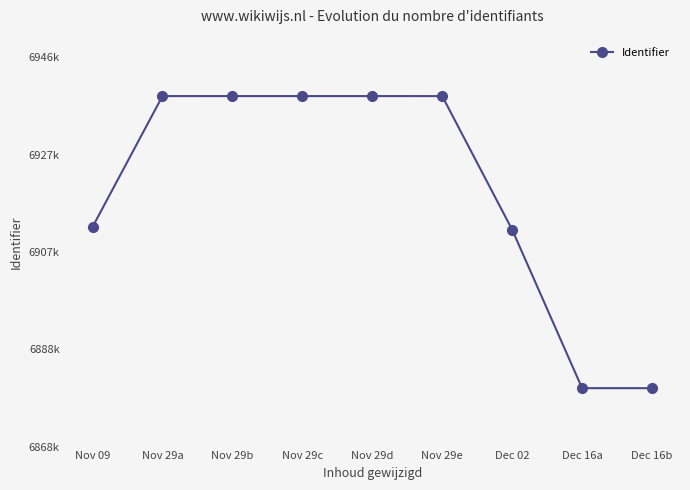

Is it true that the value at Nov 29b is 6938696?

True